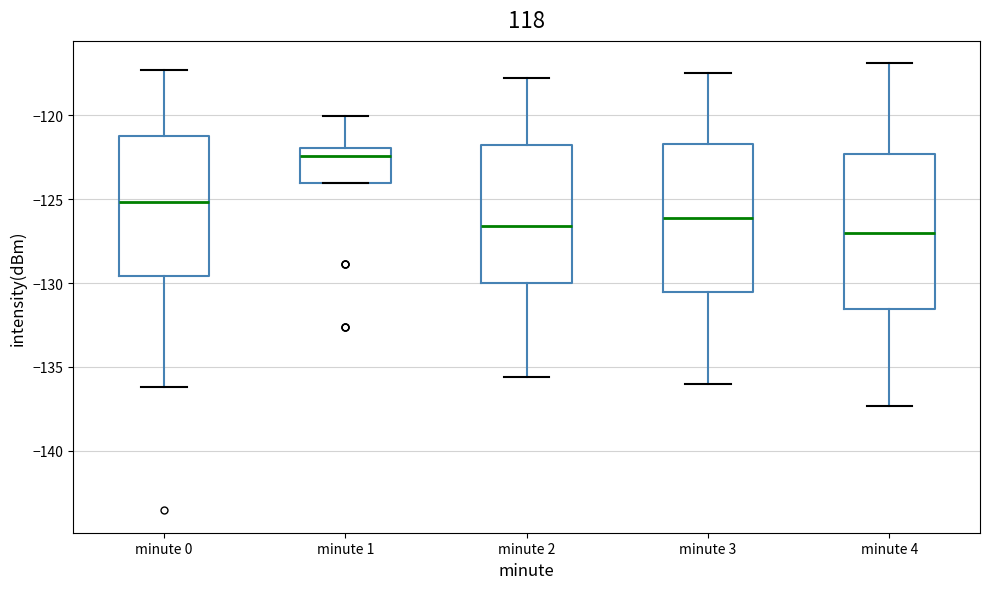

Reading left to right, transcribe this box plot: for each box, give where its median line is, the range the box spans, and where its two whiskers end, as read against the y-axis. The values are not printed on the chart, so give them approximately, as read against the axis.

minute 0: median -125.0, box -129.5 to -121.0, whiskers -136.0 to -117.5
minute 1: median -122.5, box -124.0 to -122.0, whiskers -124.0 to -120.0
minute 2: median -126.5, box -130.0 to -122.0, whiskers -135.5 to -118.0
minute 3: median -126.0, box -130.5 to -121.5, whiskers -136.0 to -117.5
minute 4: median -127.0, box -131.5 to -122.5, whiskers -137.5 to -117.0